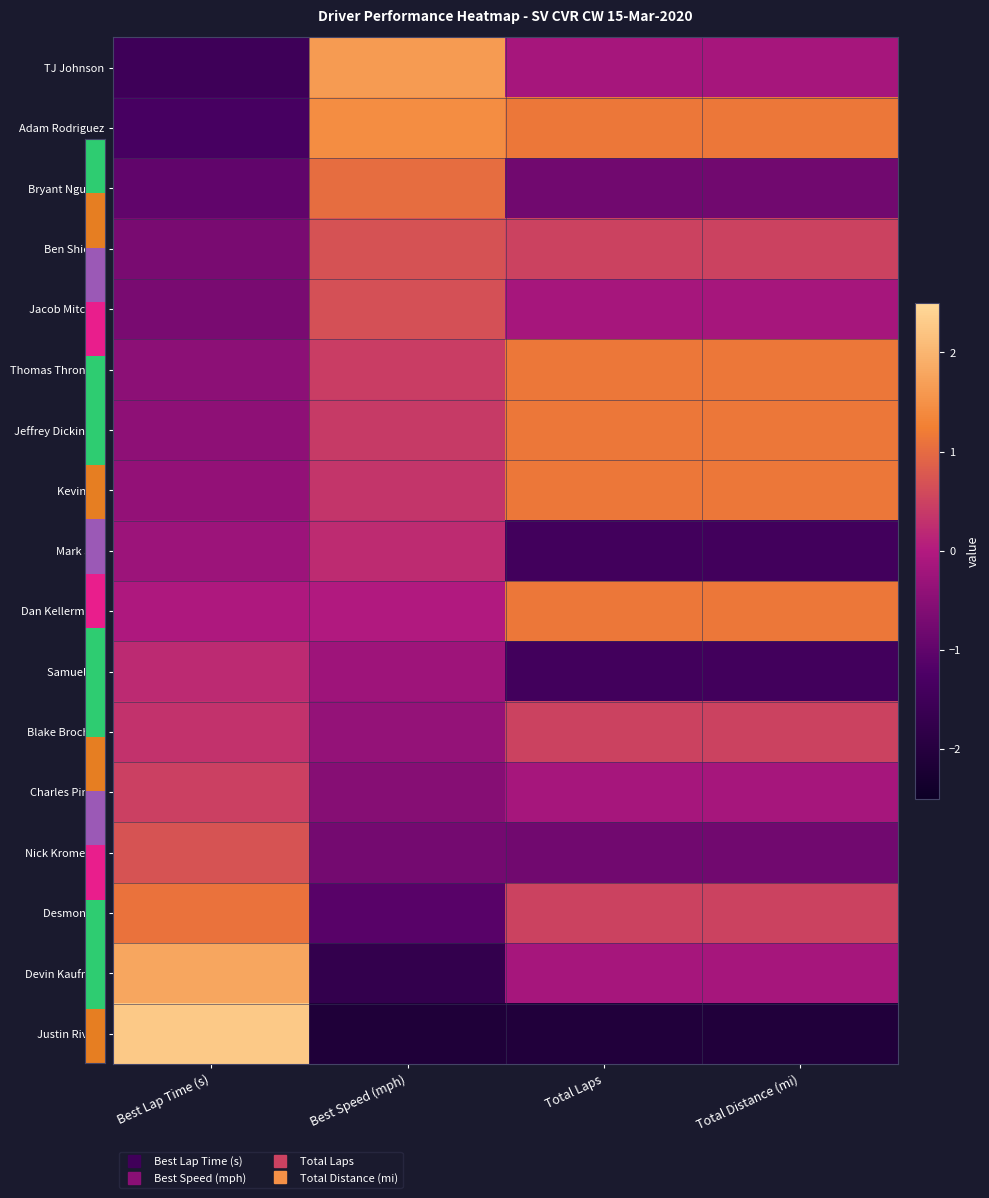

Reading left to right, what are all the values shown in this chart?

TJ Johnson: Best Lap Time (s)=-1.5	Best Speed (mph)=1.6	Total Laps=-0.2	Total Distance (mi)=-0.2
Adam Rodriguez: Best Lap Time (s)=-1.3	Best Speed (mph)=1.4	Total Laps=1.1	Total Distance (mi)=1.1
Bryant Nguyen: Best Lap Time (s)=-1.0	Best Speed (mph)=1.0	Total Laps=-0.8	Total Distance (mi)=-0.8
Ben Shields: Best Lap Time (s)=-0.7	Best Speed (mph)=0.7	Total Laps=0.5	Total Distance (mi)=0.5
Jacob Mitchell: Best Lap Time (s)=-0.7	Best Speed (mph)=0.7	Total Laps=-0.2	Total Distance (mi)=-0.2
Thomas Thronson: Best Lap Time (s)=-0.5	Best Speed (mph)=0.4	Total Laps=1.1	Total Distance (mi)=1.1
Jeffrey Dickinson: Best Lap Time (s)=-0.4	Best Speed (mph)=0.4	Total Laps=1.1	Total Distance (mi)=1.1
Kevin Liu: Best Lap Time (s)=-0.4	Best Speed (mph)=0.3	Total Laps=1.1	Total Distance (mi)=1.1
Mark Still: Best Lap Time (s)=-0.3	Best Speed (mph)=0.2	Total Laps=-1.4	Total Distance (mi)=-1.4
Dan Kellermann: Best Lap Time (s)=-0.0	Best Speed (mph)=-0.0	Total Laps=1.1	Total Distance (mi)=1.1
Samuel Jih: Best Lap Time (s)=0.2	Best Speed (mph)=-0.3	Total Laps=-1.4	Total Distance (mi)=-1.4
Blake Brochick: Best Lap Time (s)=0.3	Best Speed (mph)=-0.4	Total Laps=0.5	Total Distance (mi)=0.5
Charles Pinkel: Best Lap Time (s)=0.5	Best Speed (mph)=-0.5	Total Laps=-0.2	Total Distance (mi)=-0.2
Nick Kromelow: Best Lap Time (s)=0.7	Best Speed (mph)=-0.8	Total Laps=-0.8	Total Distance (mi)=-0.8
Desmond Li: Best Lap Time (s)=1.1	Best Speed (mph)=-1.1	Total Laps=0.5	Total Distance (mi)=0.5
Devin Kaufman: Best Lap Time (s)=1.8	Best Speed (mph)=-1.7	Total Laps=-0.2	Total Distance (mi)=-0.2
Justin Rivera: Best Lap Time (s)=2.3	Best Speed (mph)=-2.1	Total Laps=-2.1	Total Distance (mi)=-2.1